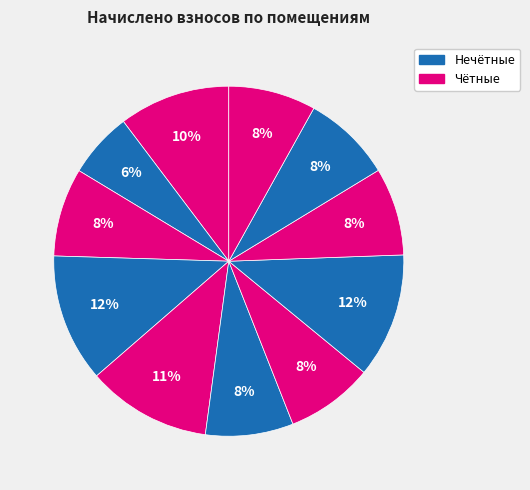

Count the number of slices in the pie.

11